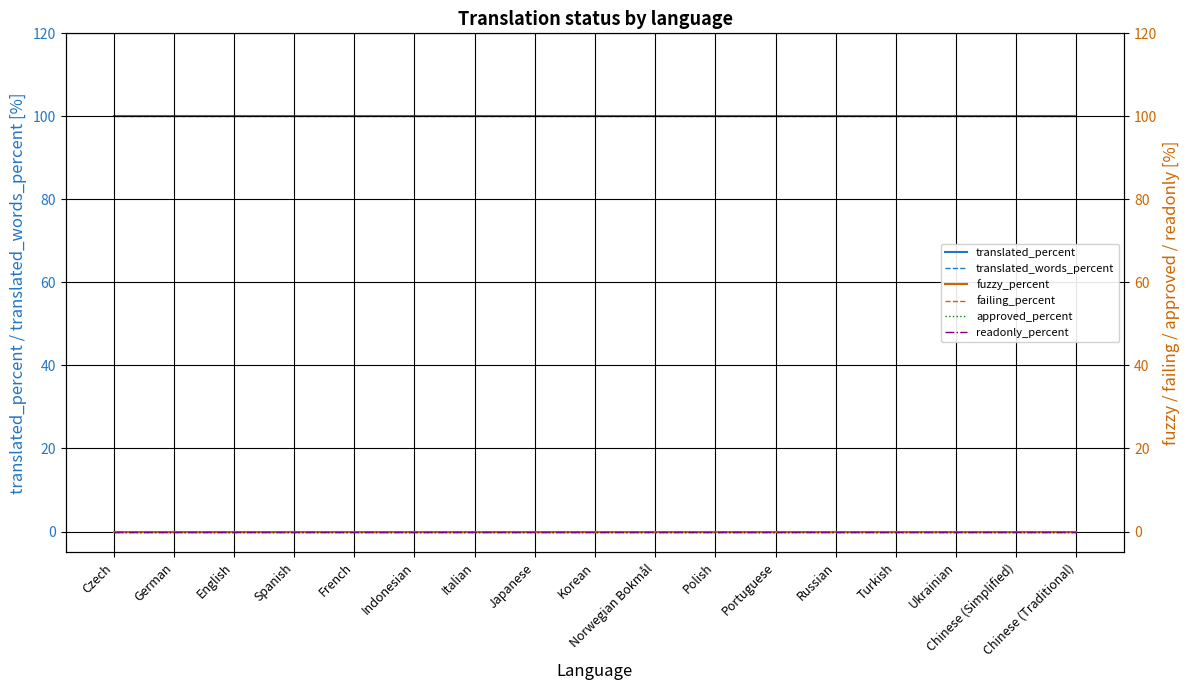

Reading left to right, list all the values displayed in this chart.

translated_percent: Czech=100	German=100	English=100	Spanish=100	French=100	Indonesian=100	Italian=100	Japanese=100	Korean=100	Norwegian Bokmål=100	Polish=100	Portuguese=100	Russian=100	Turkish=100	Ukrainian=100	Chinese (Simplified)=100	Chinese (Traditional)=100
translated_words_percent: Czech=100	German=100	English=100	Spanish=100	French=100	Indonesian=100	Italian=100	Japanese=100	Korean=100	Norwegian Bokmål=100	Polish=100	Portuguese=100	Russian=100	Turkish=100	Ukrainian=100	Chinese (Simplified)=100	Chinese (Traditional)=100
fuzzy_percent: Czech=0	German=0	English=0	Spanish=0	French=0	Indonesian=0	Italian=0	Japanese=0	Korean=0	Norwegian Bokmål=0	Polish=0	Portuguese=0	Russian=0	Turkish=0	Ukrainian=0	Chinese (Simplified)=0	Chinese (Traditional)=0
failing_percent: Czech=0	German=0	English=0	Spanish=0	French=0	Indonesian=0	Italian=0	Japanese=0	Korean=0	Norwegian Bokmål=0	Polish=0	Portuguese=0	Russian=0	Turkish=0	Ukrainian=0	Chinese (Simplified)=0	Chinese (Traditional)=0
approved_percent: Czech=0	German=0	English=0	Spanish=0	French=0	Indonesian=0	Italian=0	Japanese=0	Korean=0	Norwegian Bokmål=0	Polish=0	Portuguese=0	Russian=0	Turkish=0	Ukrainian=0	Chinese (Simplified)=0	Chinese (Traditional)=0
readonly_percent: Czech=0	German=0	English=0	Spanish=0	French=0	Indonesian=0	Italian=0	Japanese=0	Korean=0	Norwegian Bokmål=0	Polish=0	Portuguese=0	Russian=0	Turkish=0	Ukrainian=0	Chinese (Simplified)=0	Chinese (Traditional)=0